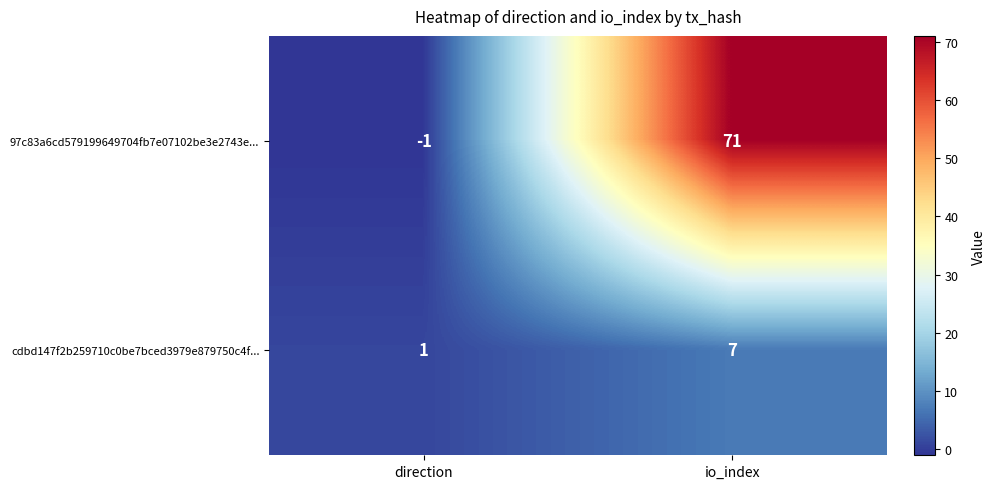

Which label corresponds to the smallest value in the chart?

direction